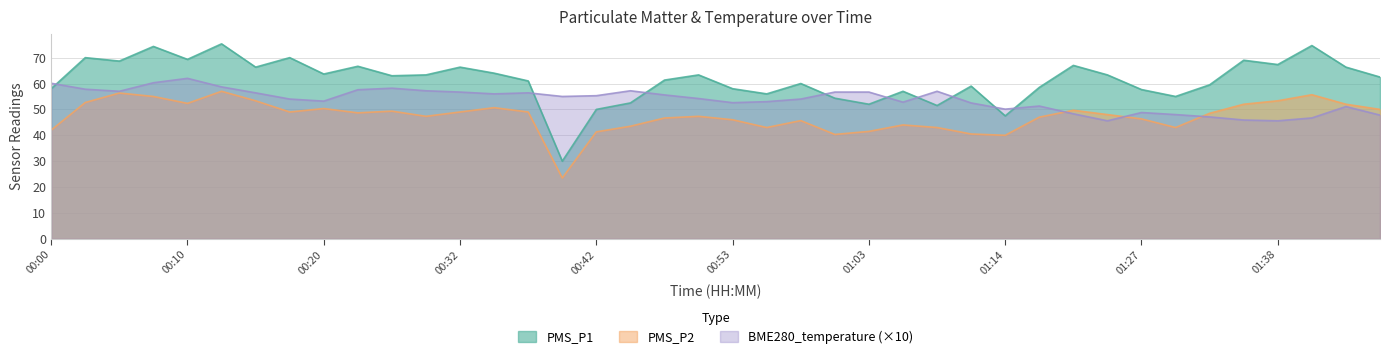

How many lines are shown in the chart?

3